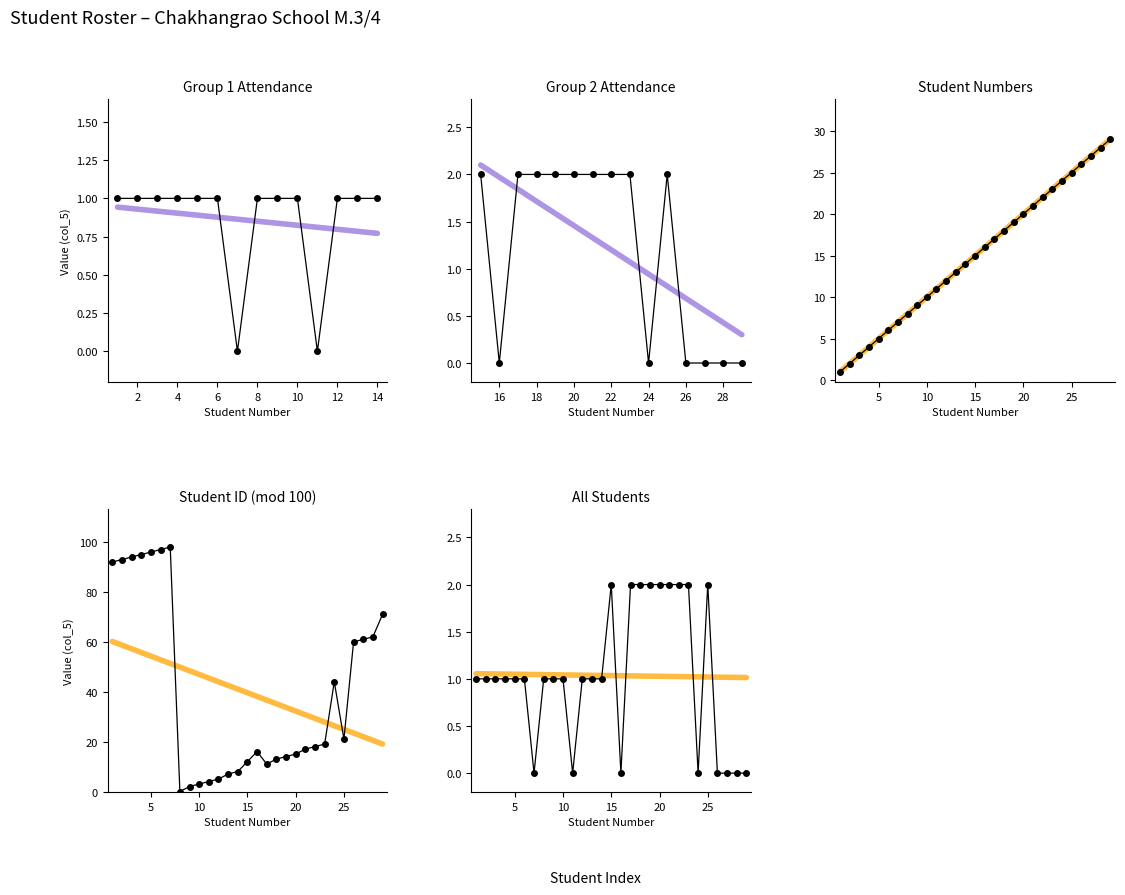

Reading left to right, extract all data points from this chart.

student_number: 1=1	2=2	3=3	4=4	5=5	6=6	7=7	8=8	9=9	10=10	11=11	12=12	13=13	14=14	15=15	16=16	17=17	18=18	19=19	20=20	21=21	22=22	23=23	24=24	25=25	26=26	27=27	28=28	29=29
col_5_values: 1=1	2=1	3=1	4=1	5=1	6=1	7=0	8=1	9=1	10=1	11=0	12=1	13=1	14=1	15=2	16=0	17=2	18=2	19=2	20=2	21=2	22=2	23=2	24=0	25=2	26=0	27=0	28=0	29=0